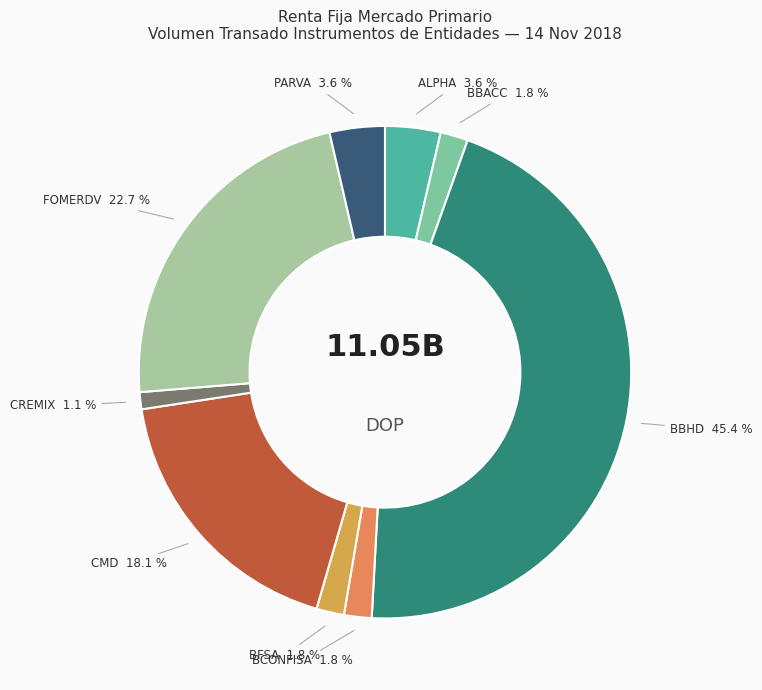

How many slices are in this pie chart?

9